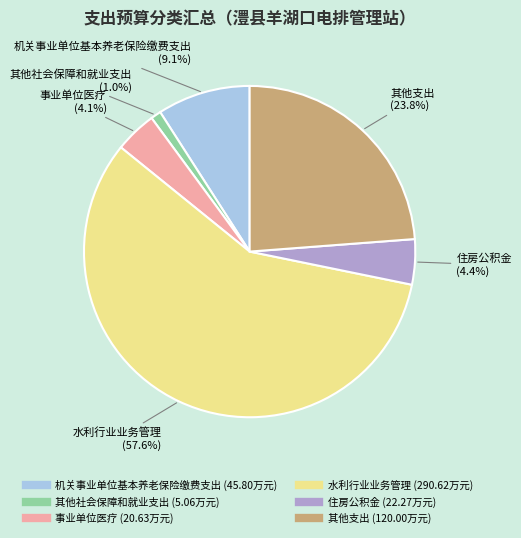

Approximately how many times larger is the value at 其他社会保障和就业支出 compared to 机关事业单位基本养老保险缴费支出?

0.1